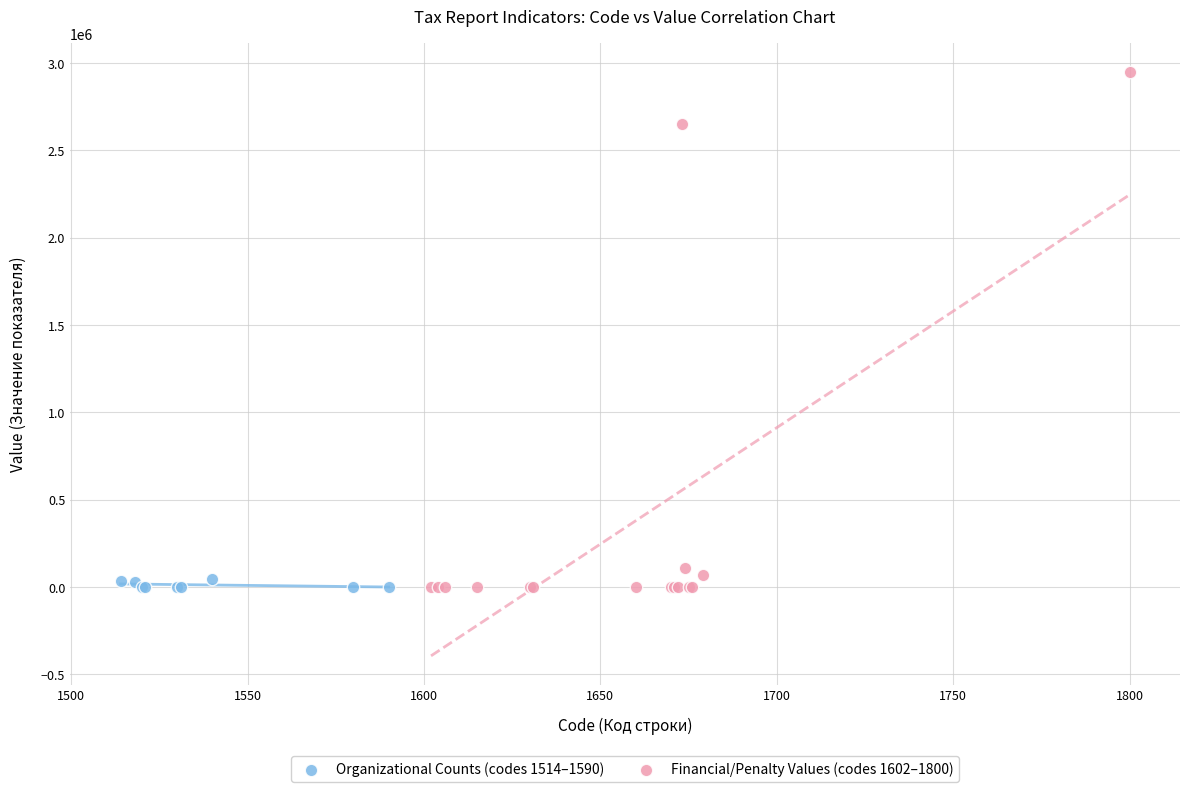

Which series has the widest spread of Y values?

Financial/Penalty Values (codes 1602–1800)